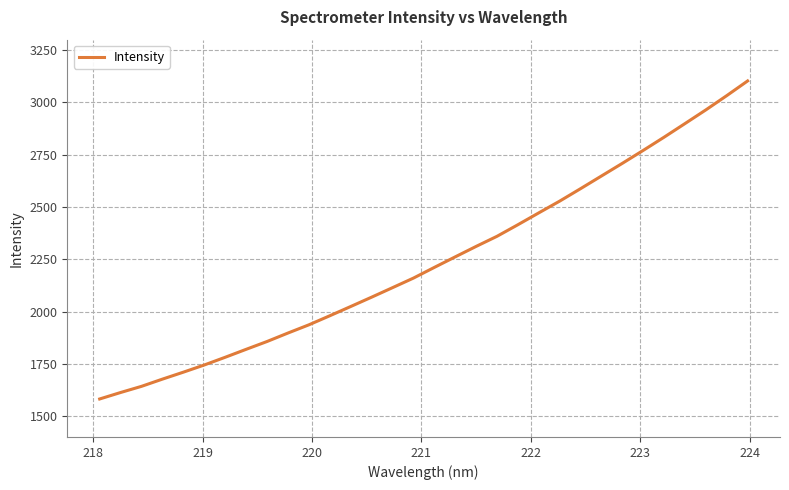

What is the smallest value displayed?

1581.7